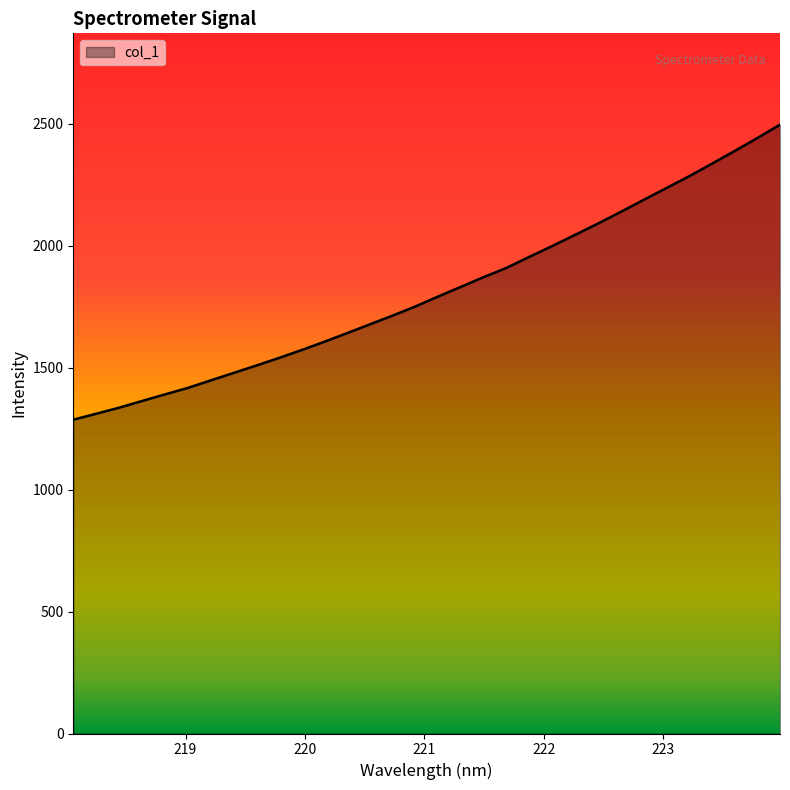

What is the minimum value shown in the chart?

1286.1